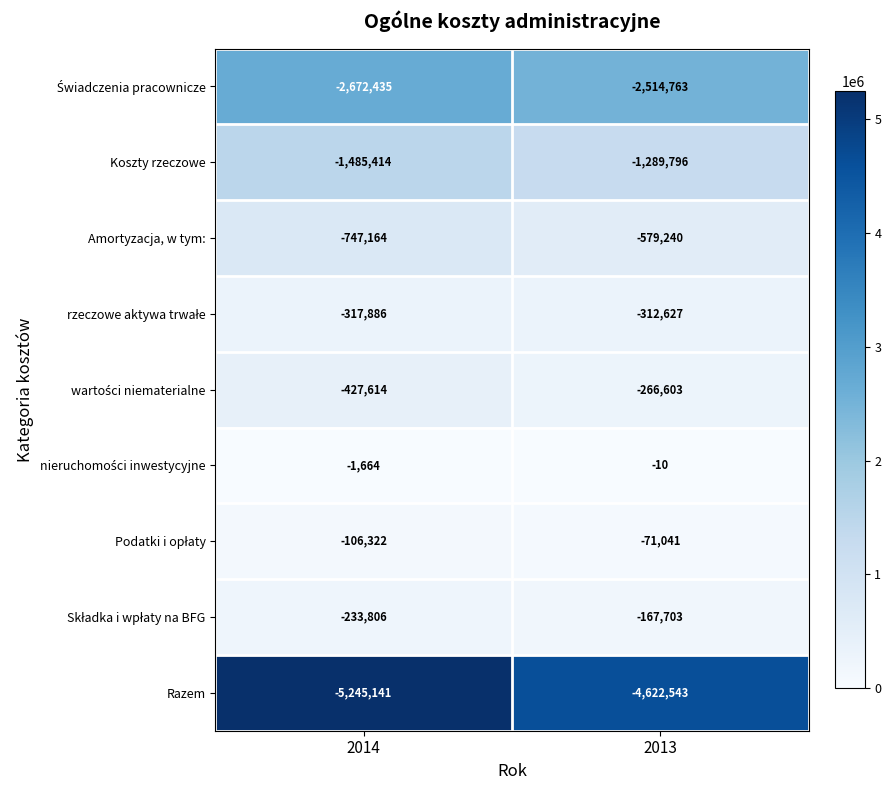

Which series changed the most between 2014 and 2013?

Razem